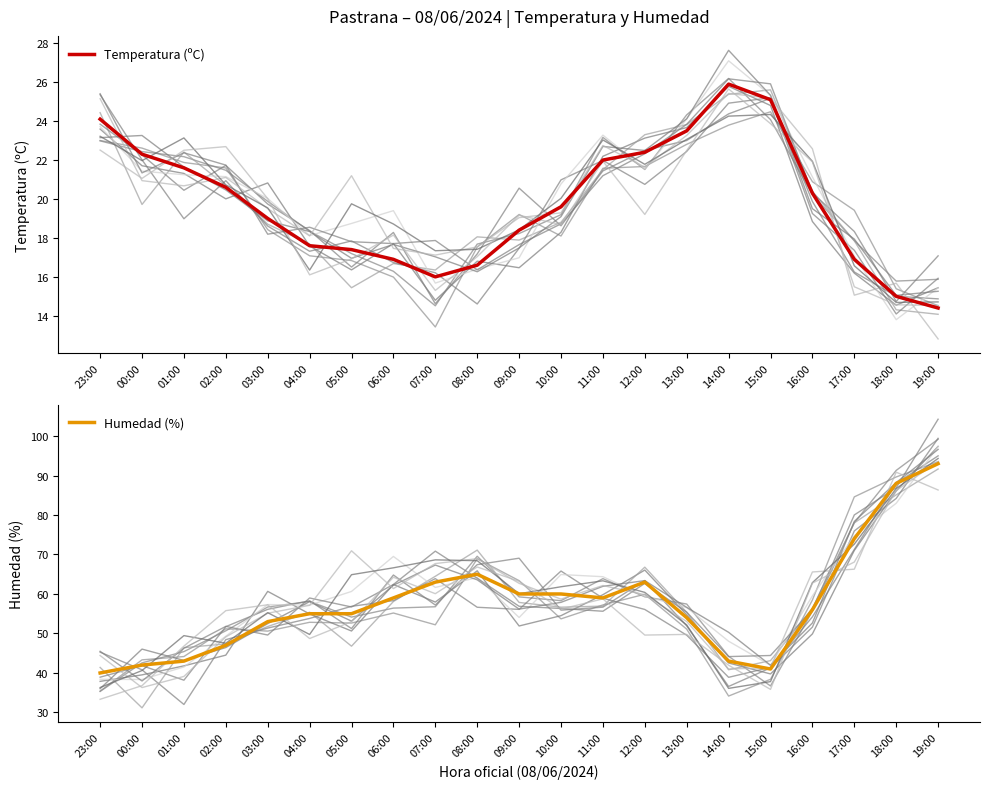

Does the chart display data point markers on the line(s)?

No